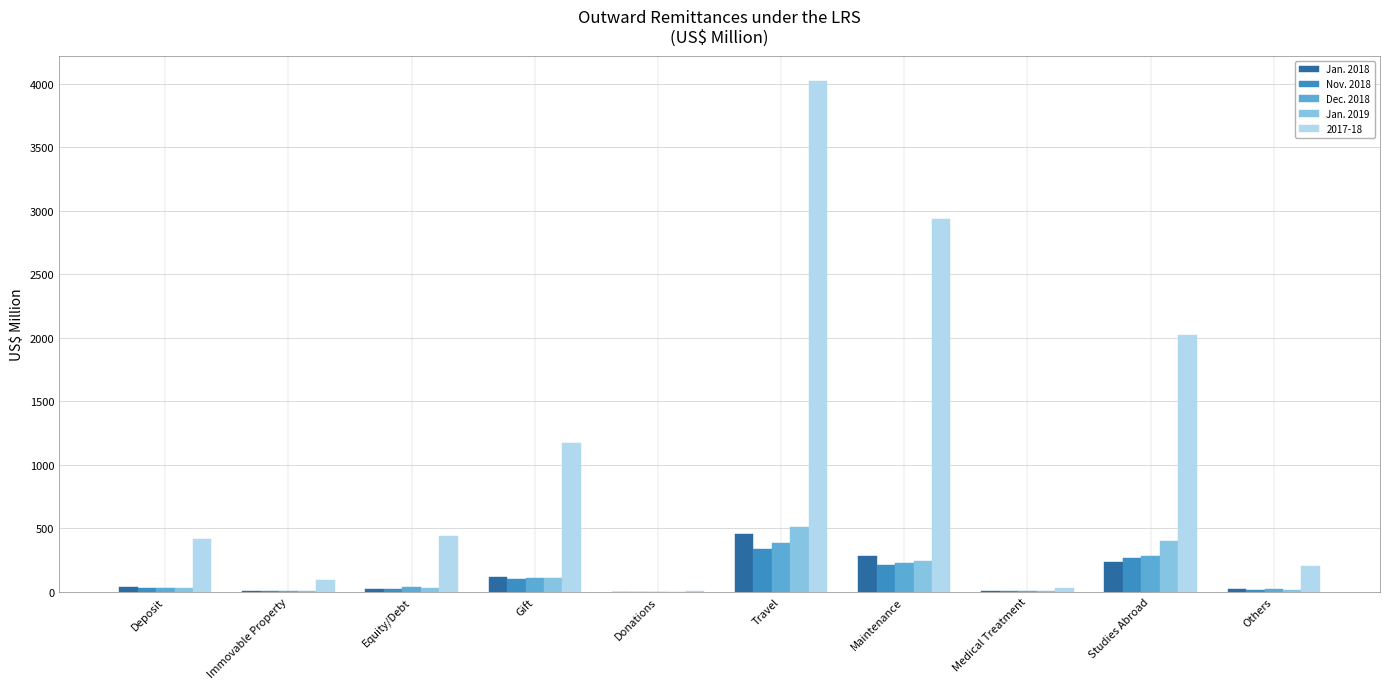

Count the number of categories in the chart.

10